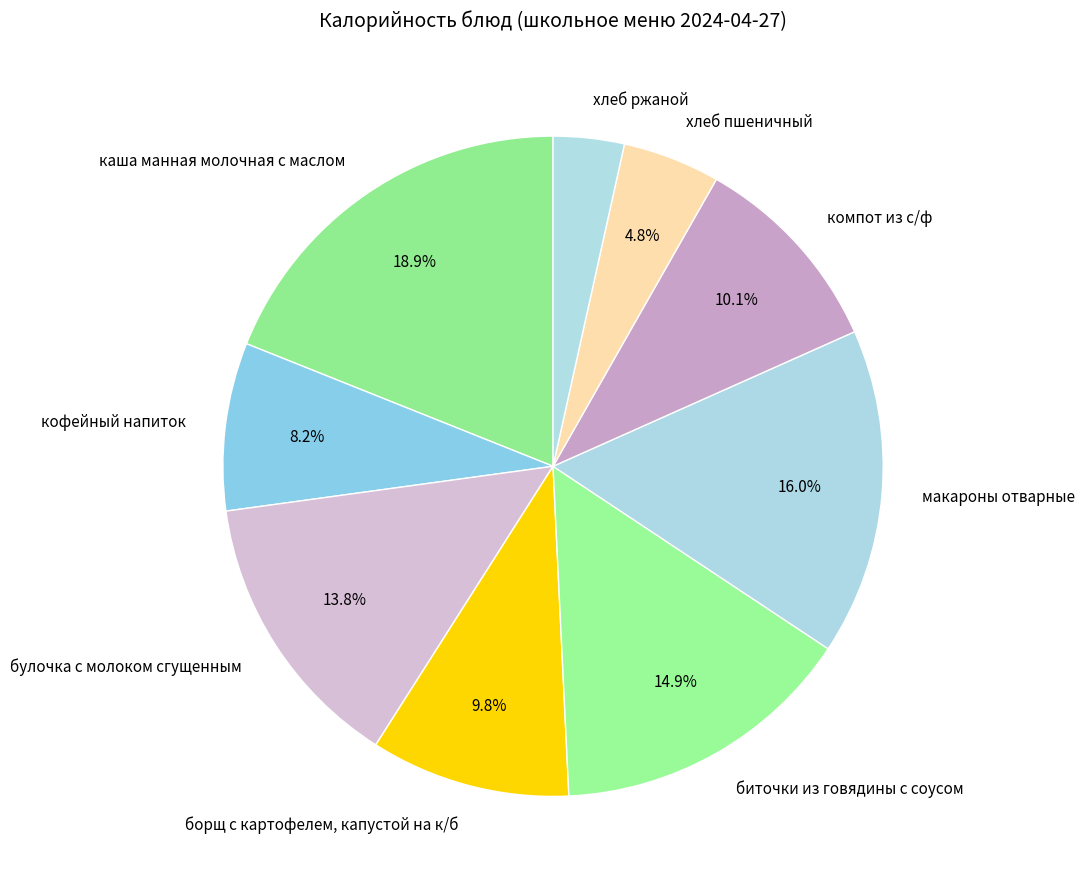

How much of the chart is everything except хлеб пшеничный?

95.2%